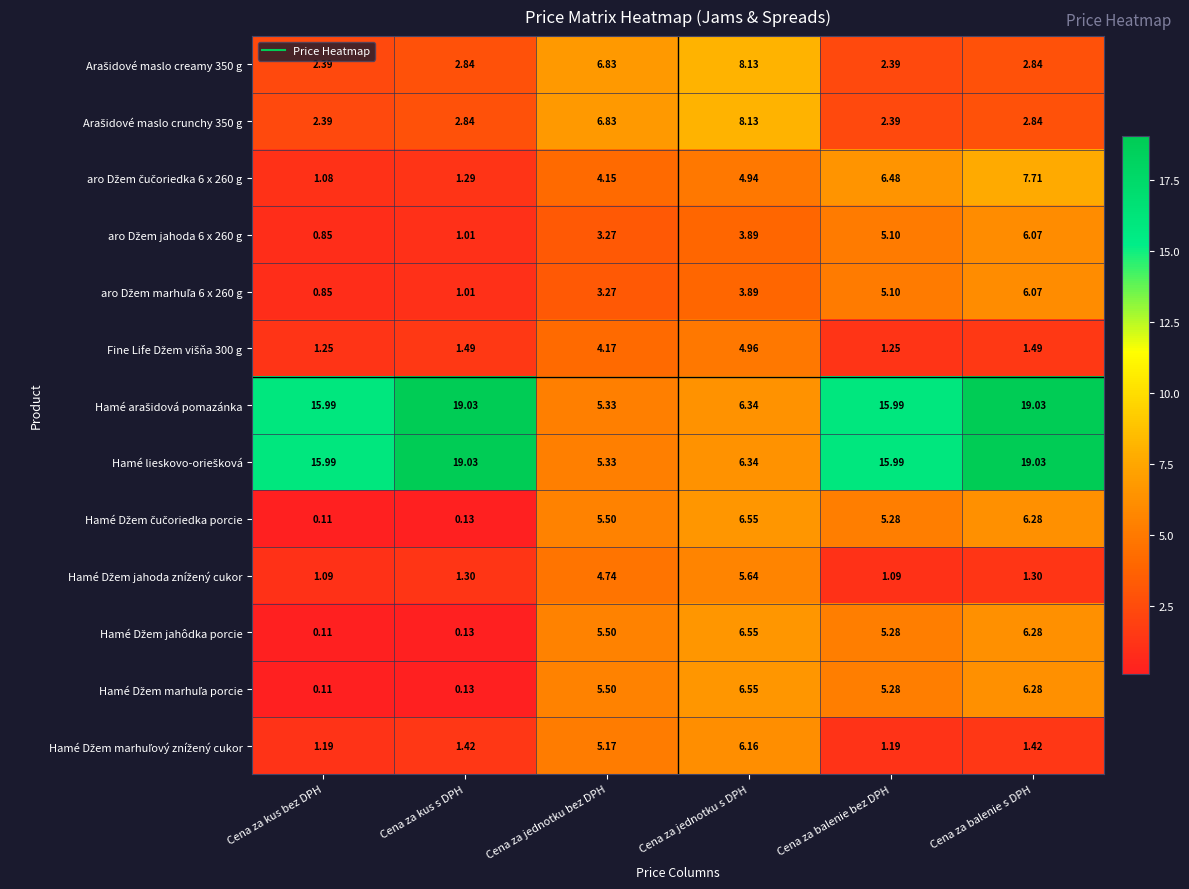

At which category does the chart reach its minimum across all series?

Cena za kus bez DPH